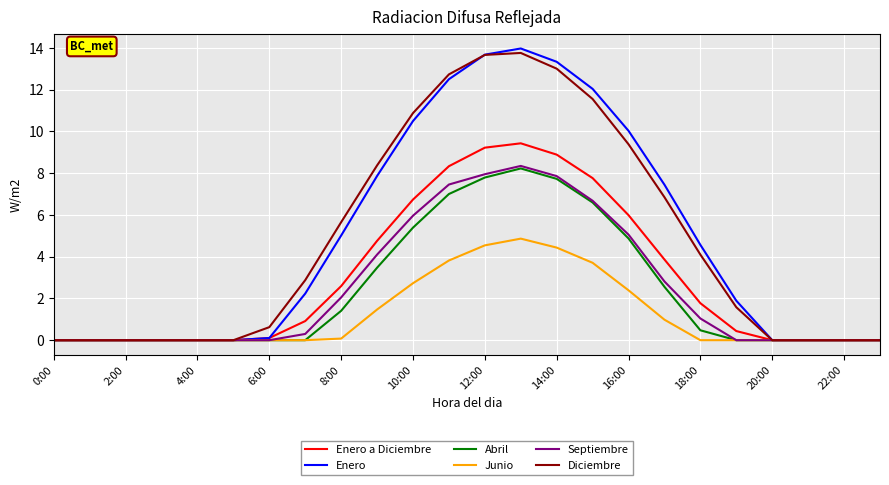

What is the maximum value shown in the chart?

14.0